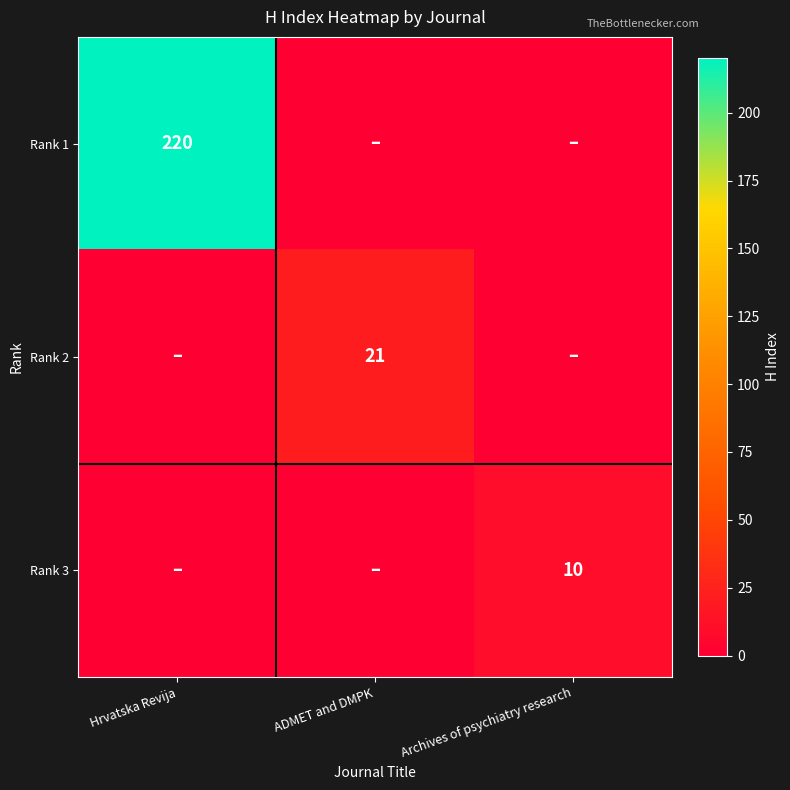

At how many categories does at least one series exceed 30?

1